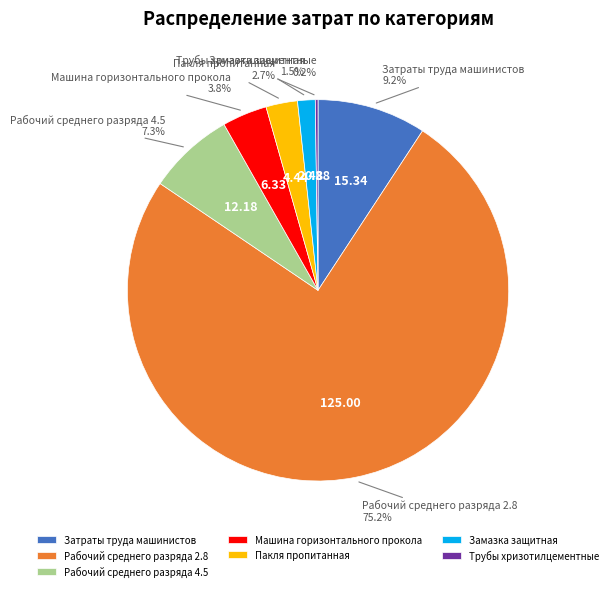

What portion of the pie excludes Затраты труда машинистов?

90.8%